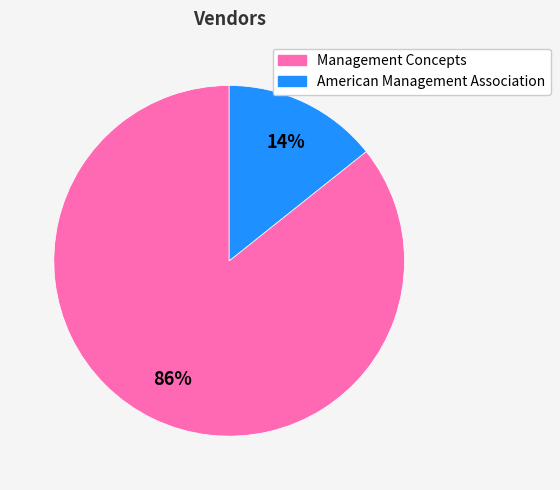

Which has a higher value, Management Concepts or American Management Association?

Management Concepts